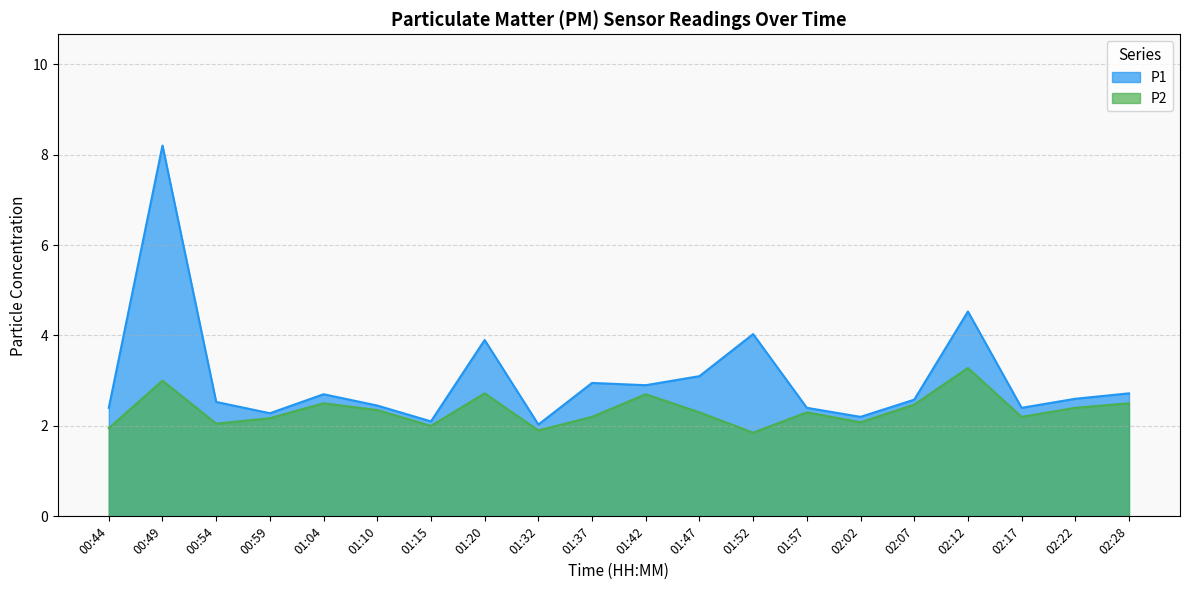

At 01:10, list the series in order from smallest to largest.

P2, P1